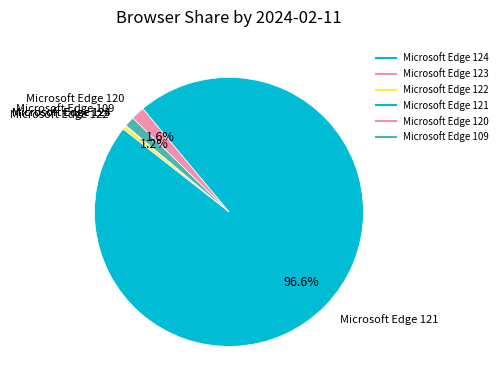

Is it true that Microsoft Edge 120 is 1% of the pie?

False